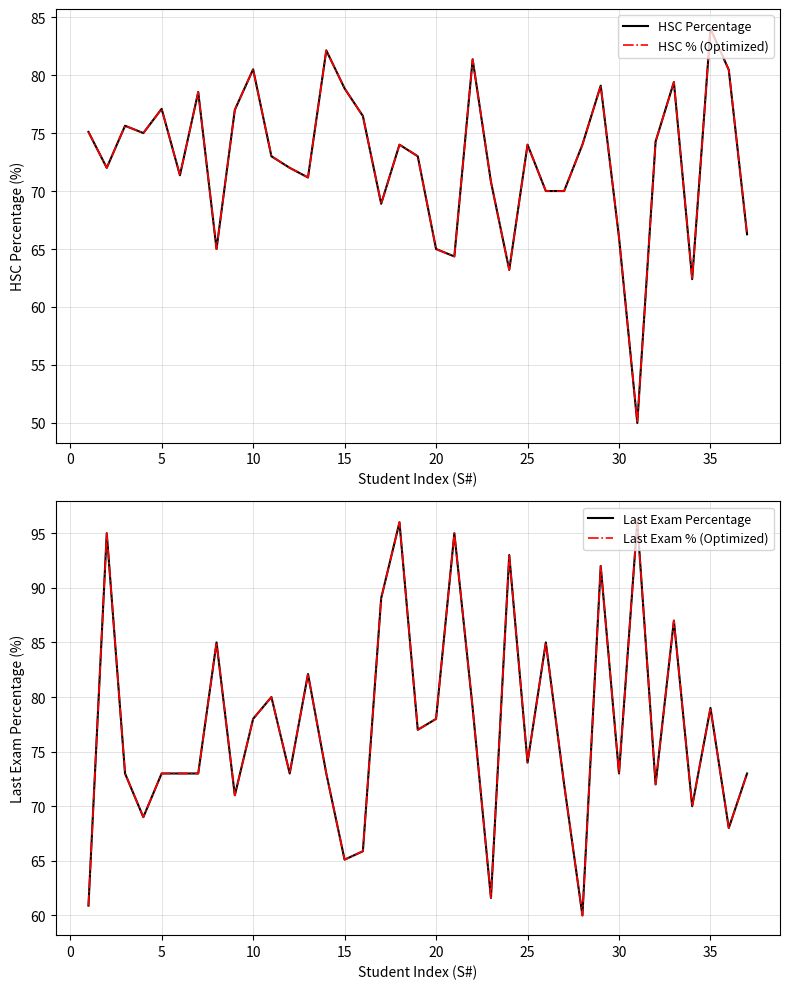

Reading left to right, list all the values displayed in this chart.

HSC Percentage: 75.1	72.0	75.6	75.0	77.1	71.4	78.5	65.0	77.0	80.5	73.0	72.0	71.2	82.1	78.8	76.5	68.9	74.0	73.0	65.0	64.4	81.4	70.8	63.2	74.0	70.0	70.0	74.0	79.1	66.0	50.0	74.3	79.4	62.4	84.0	80.5	66.3
HSC % (Optimized): 75.1	72.0	75.6	75.0	77.1	71.4	78.5	65.0	77.0	80.5	73.0	72.0	71.2	82.1	78.8	76.5	68.9	74.0	73.0	65.0	64.4	81.4	70.8	63.2	74.0	70.0	70.0	74.0	79.1	66.0	50.0	74.3	79.4	62.4	84.0	80.5	66.3
Last Exam Percentage: 60.9	95.0	73.0	69.0	73.0	73.0	73.0	85.0	71.0	78.0	80.0	73.0	82.1	73.0	65.1	65.9	89.0	96.0	77.0	78.0	95.0	79.0	61.6	93.0	74.0	85.0	72.0	60.0	92.0	73.0	96.1	72.0	87.0	70.0	79.0	68.0	73.0
Last Exam % (Optimized): 60.9	95.0	73.0	69.0	73.0	73.0	73.0	85.0	71.0	78.0	80.0	73.0	82.1	73.0	65.1	65.9	89.0	96.0	77.0	78.0	95.0	79.0	61.6	93.0	74.0	85.0	72.0	60.0	92.0	73.0	96.1	72.0	87.0	70.0	79.0	68.0	73.0